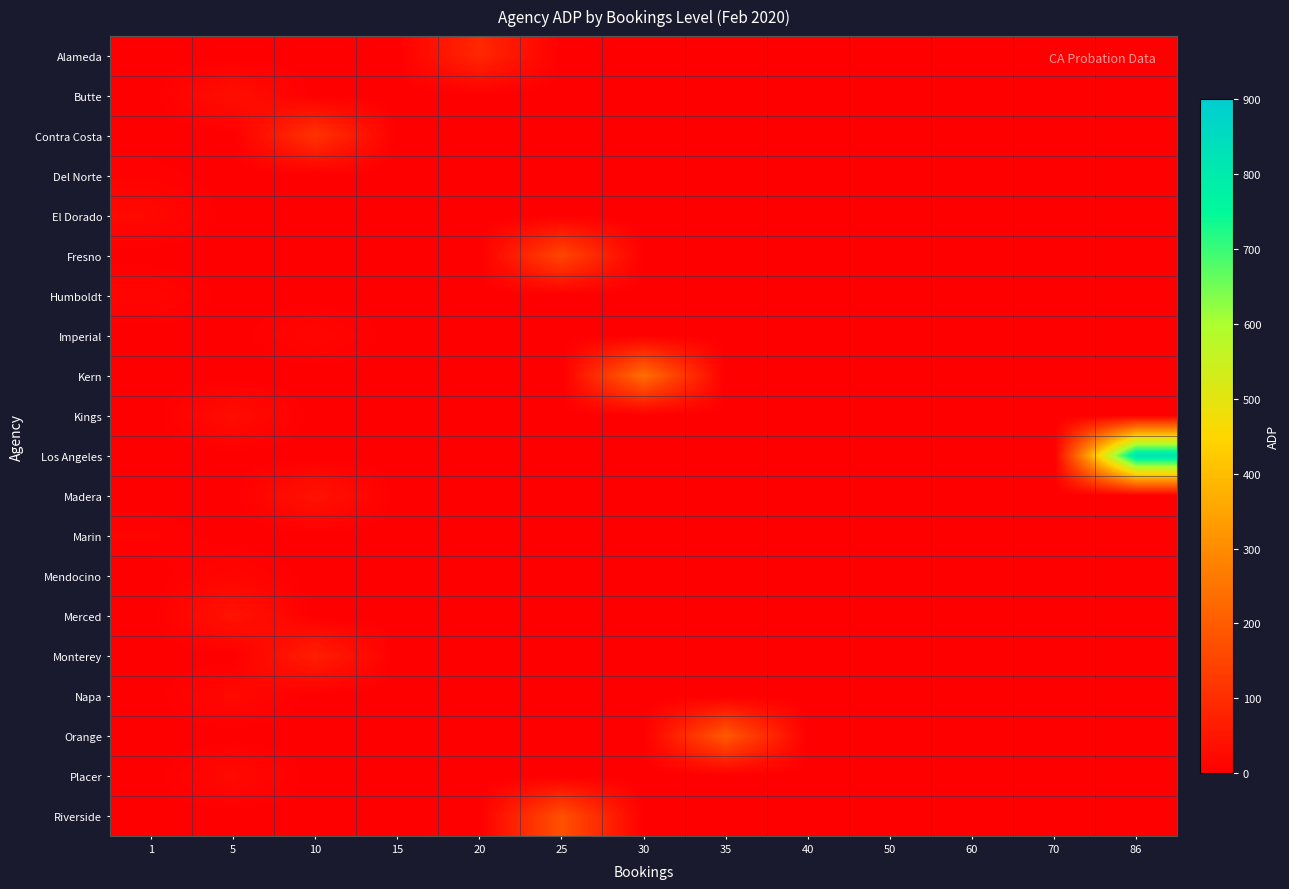

What is the spread (max minus min) of values at 30?

239